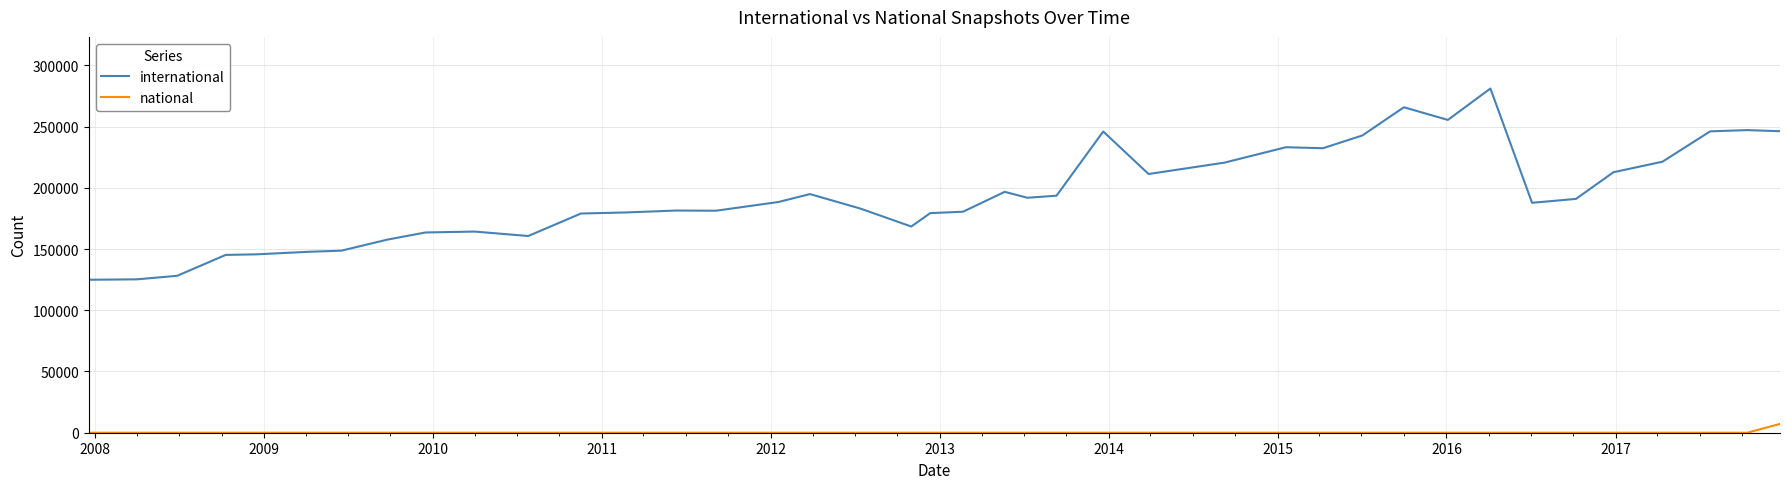

Which series has the largest total across all categories?

international